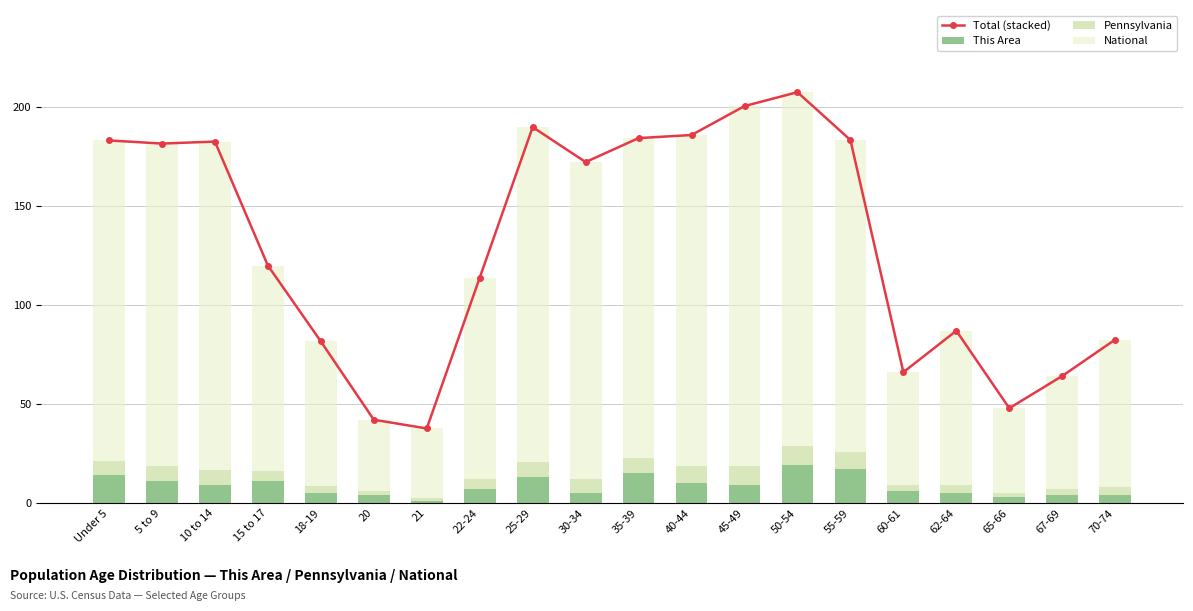

Is it true that Total (stacked) equals 66.0 at 60-61?

True